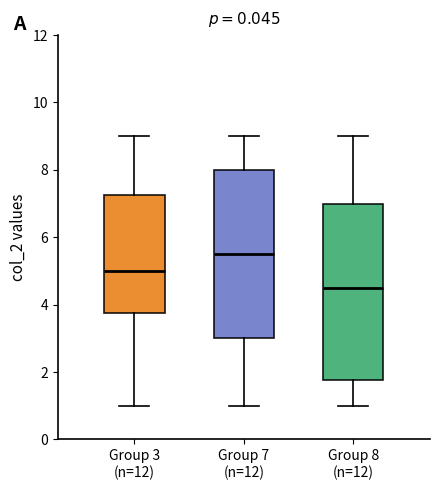

Where is the upper edge of the box for Group 7 (n=12) on the y-axis? The values are not printed on the chart, so give them approximately, as read against the axis.

8.0